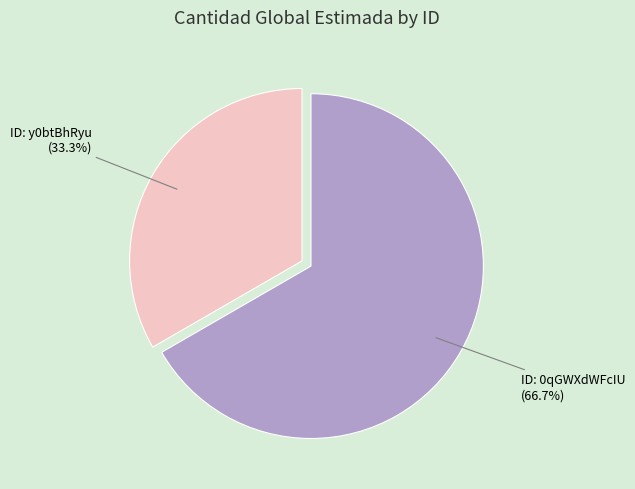

How many slices are in this pie chart?

2